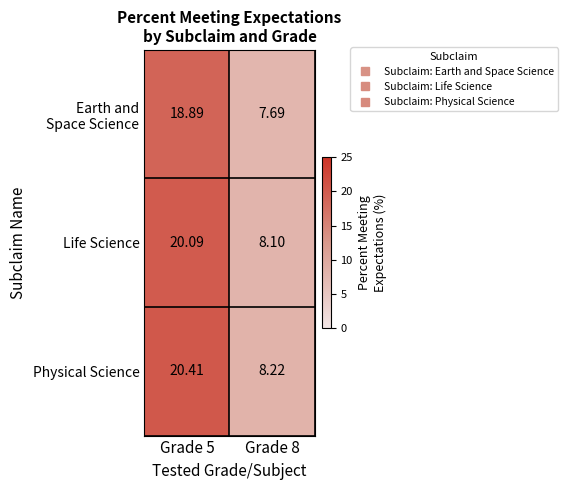

Which series changed the most between Grade 5 and Grade 8?

Physical Science